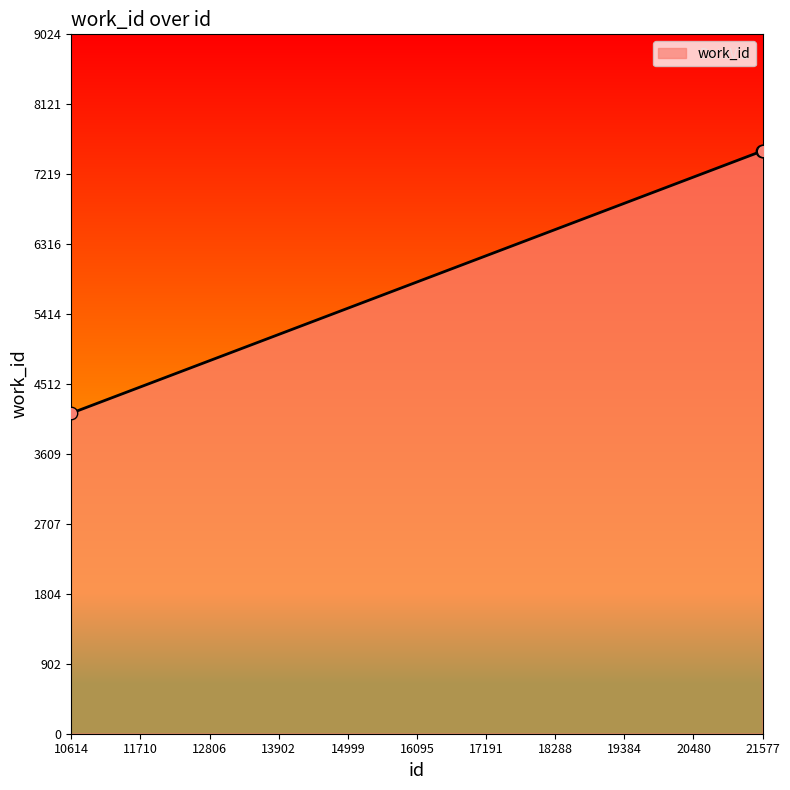

Is this an area chart (filled region under the line)?

No